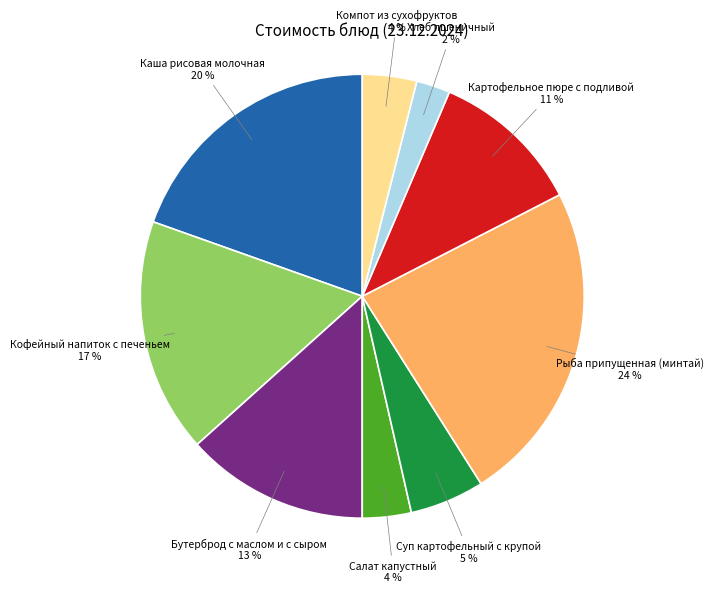

Is there a majority slice in this chart?

No